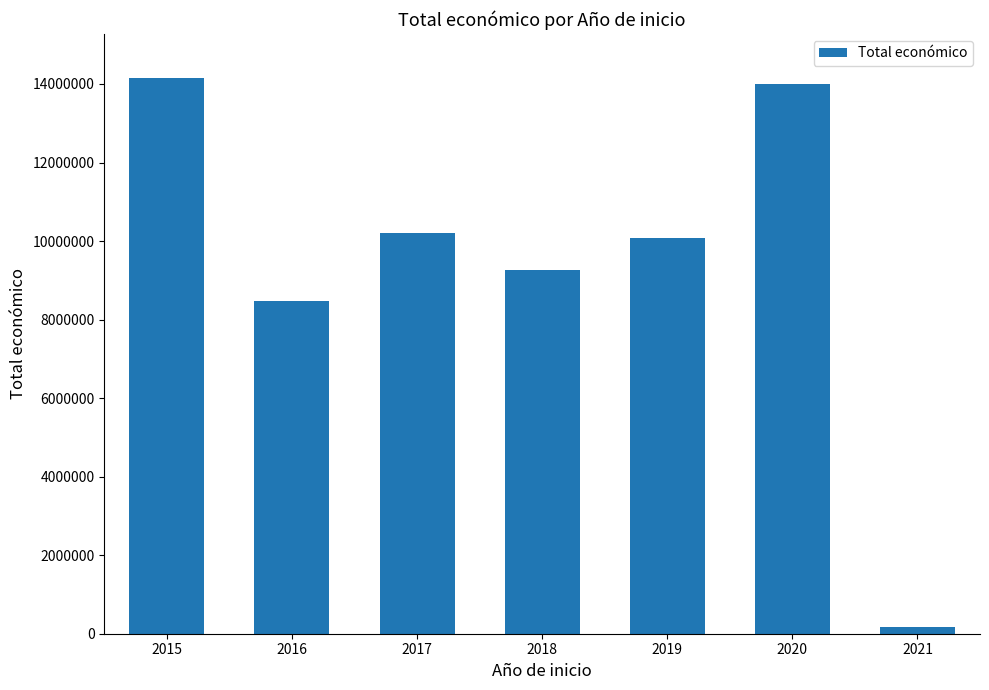

How many categories are shown in the chart?

7